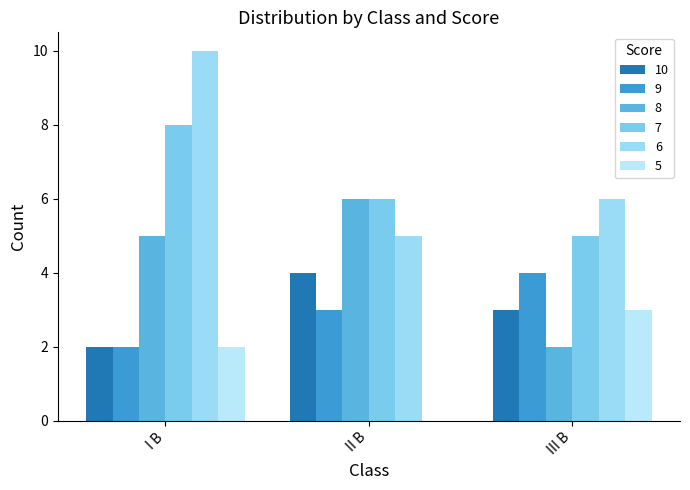

Reading left to right, transcribe all the data shown in this chart.

10: I B=2	II B=4	III B=3
9: I B=2	II B=3	III B=4
8: I B=5	II B=6	III B=2
7: I B=8	II B=6	III B=5
6: I B=10	II B=5	III B=6
5: I B=2	II B=0	III B=3